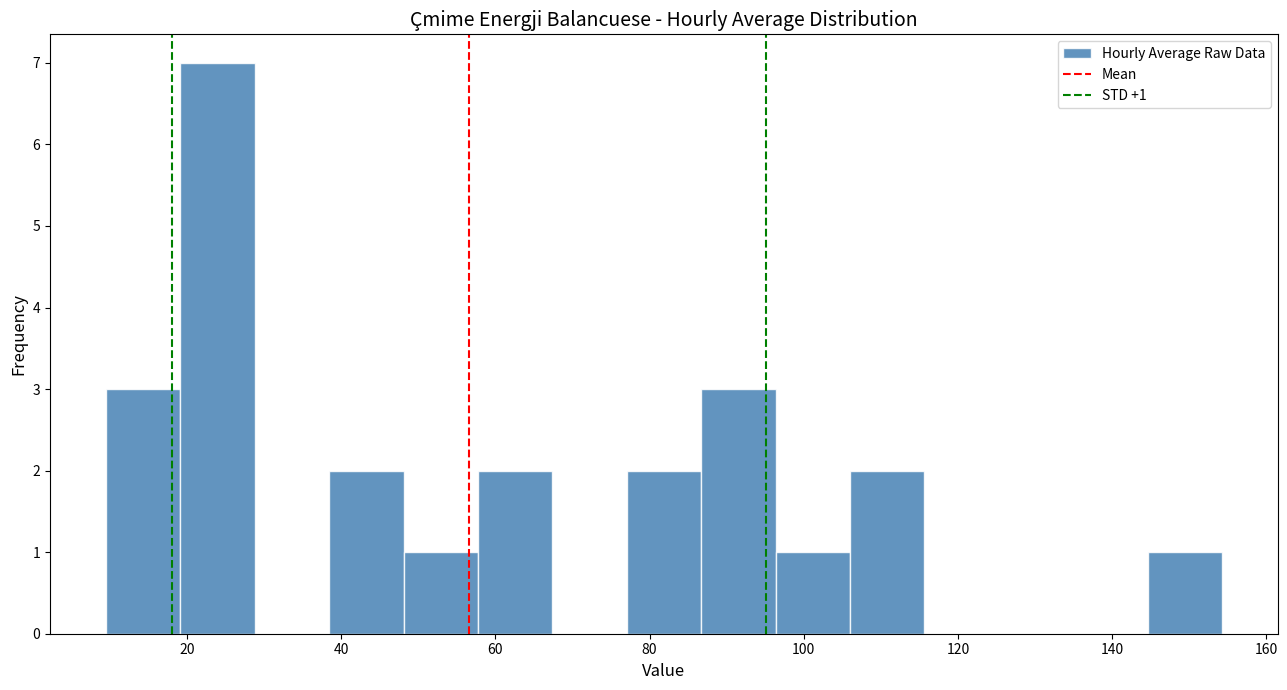

Over which range of the x-axis is the bar tallest?

20 to 28